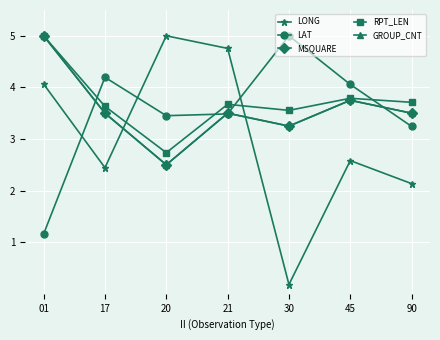

What is the value of the LAT point at the 6th from the left?

4.1